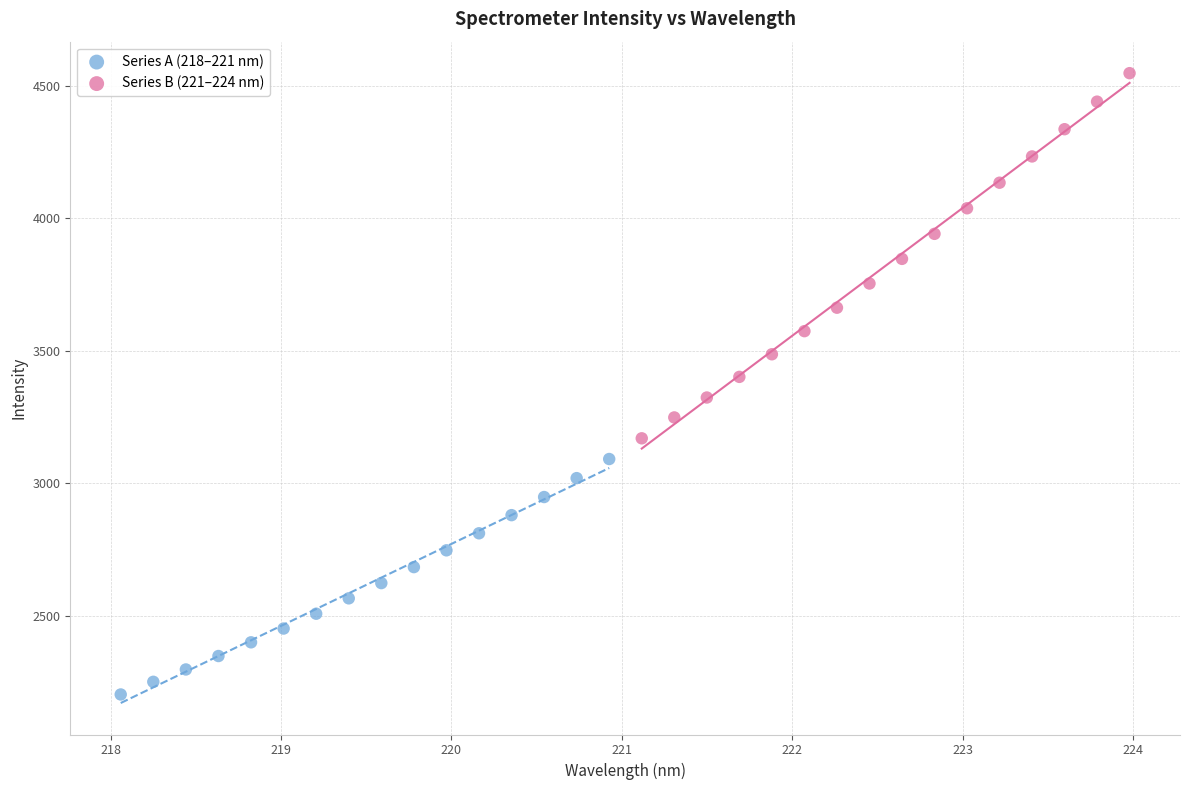

What are all the series names shown in the legend?

Series A (218–221 nm), Series B (221–224 nm)